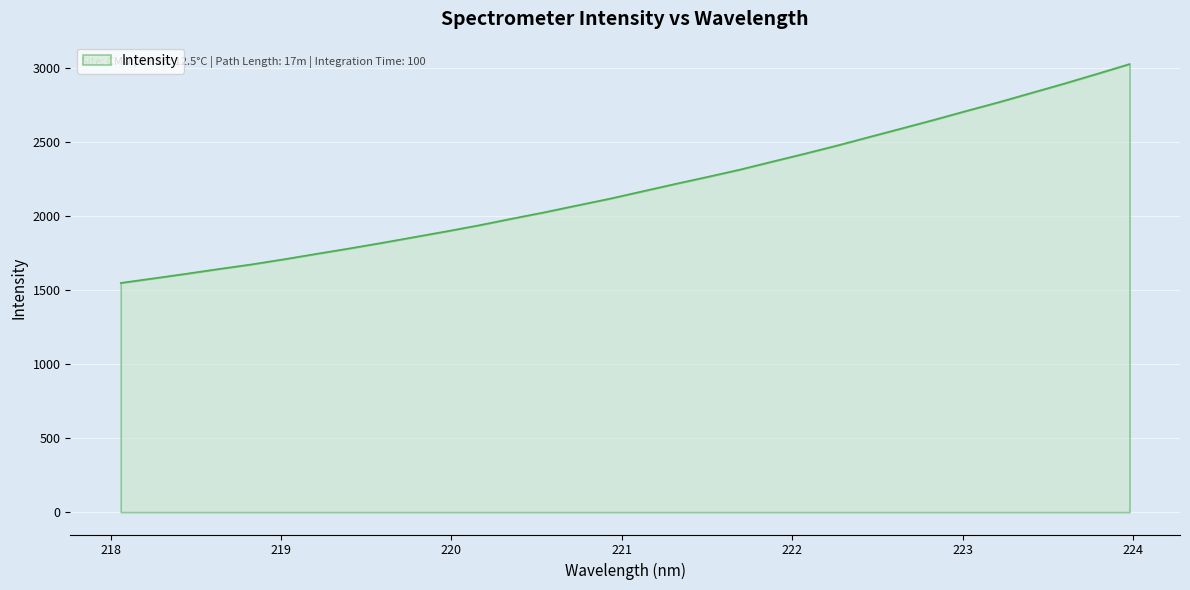

What is the minimum value shown in the chart?

1548.4